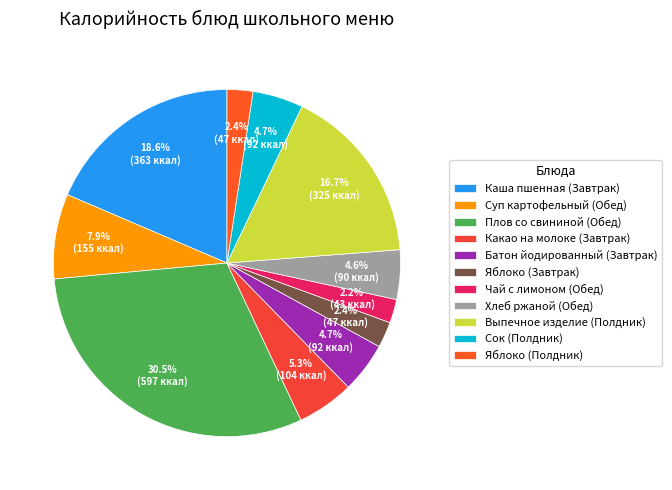

How many slices are in this pie chart?

11